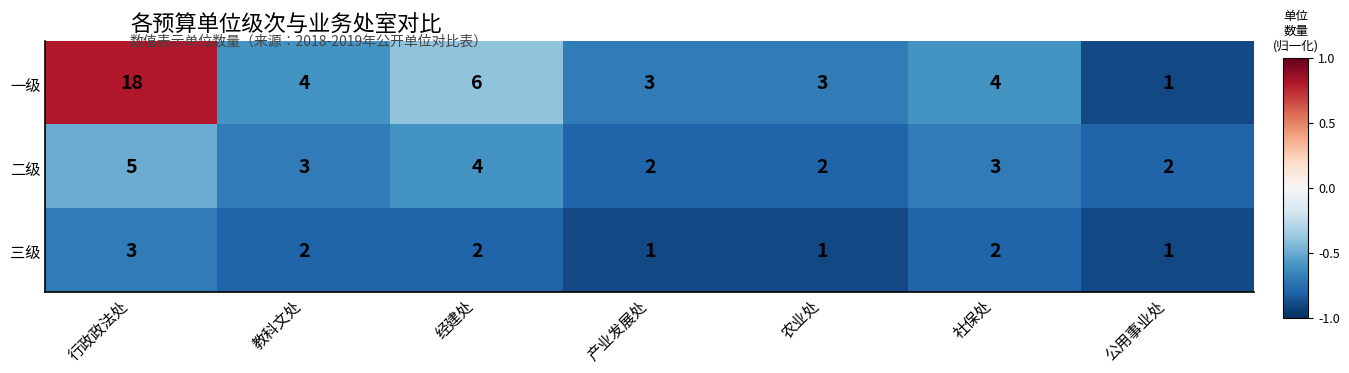

At which label does 一级 first exceed 4?

行政政法处